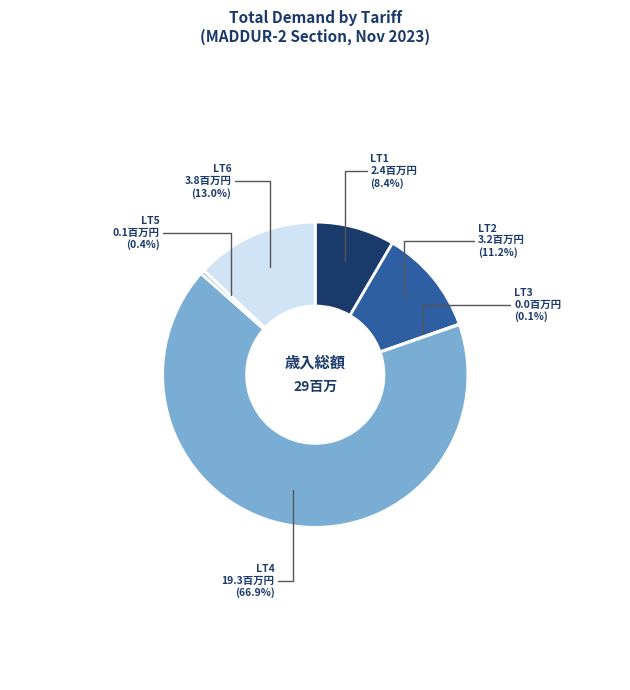

Which has a higher value, LT1 or LT5?

LT1